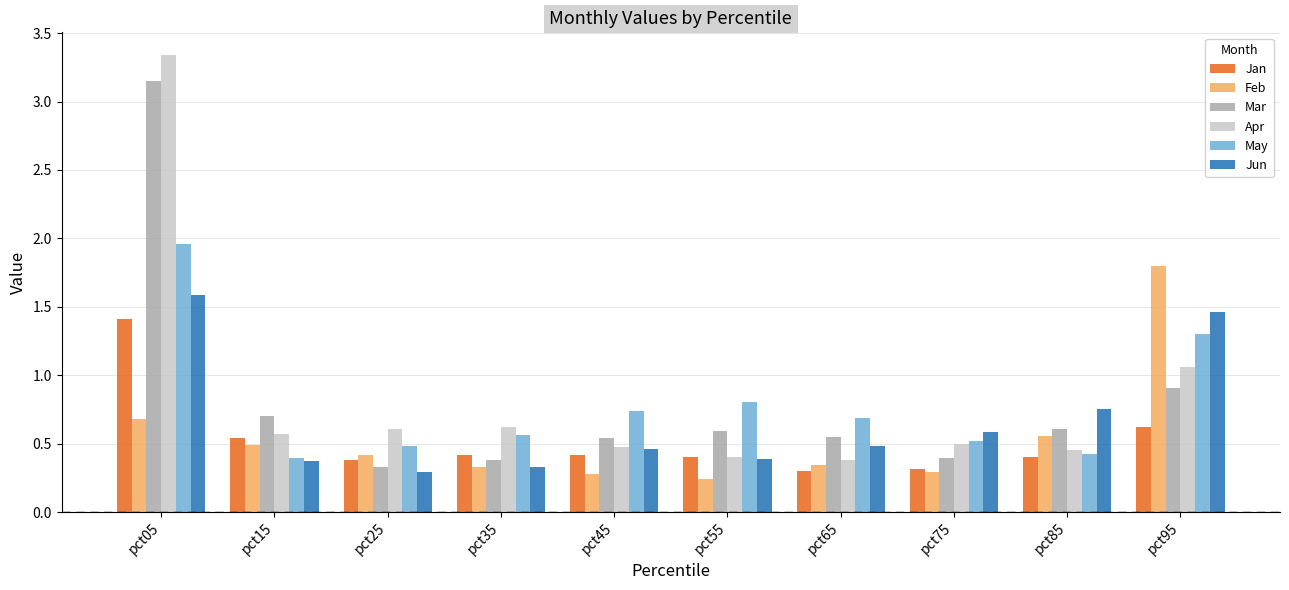

What is the value of the Apr bar at the 7th from the left?

0.4